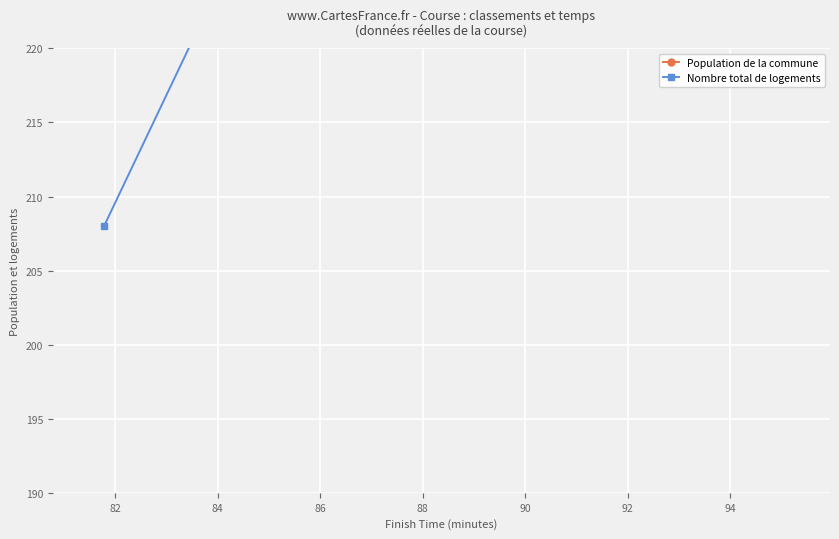

Which series has the widest spread of values?

Nombre total de logements